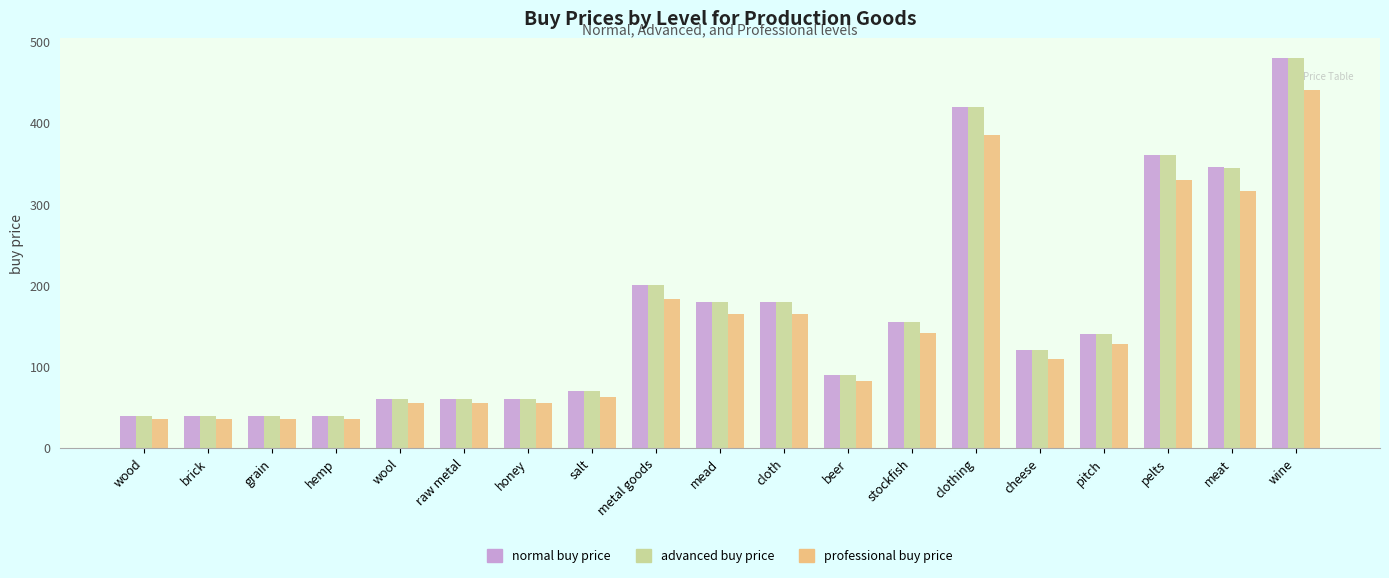

Reading left to right, extract all data points from this chart.

normal buy price: wood=40	brick=40	grain=40	hemp=40	wool=60	raw metal=60	honey=60	salt=70	metal goods=200	mead=180	cloth=180	beer=90	stockfish=155	clothing=420	cheese=120	pitch=140	pelts=360	meat=346	wine=480
advanced buy price: wood=40	brick=40	grain=40	hemp=40	wool=60	raw metal=60	honey=60	salt=70	metal goods=200	mead=180	cloth=180	beer=90	stockfish=155	clothing=420	cheese=120	pitch=140	pelts=360	meat=345	wine=480
professional buy price: wood=36	brick=36	grain=36	hemp=36	wool=55	raw metal=55	honey=55	salt=63	metal goods=183	mead=165	cloth=165	beer=82	stockfish=141	clothing=385	cheese=110	pitch=128	pelts=330	meat=316	wine=440